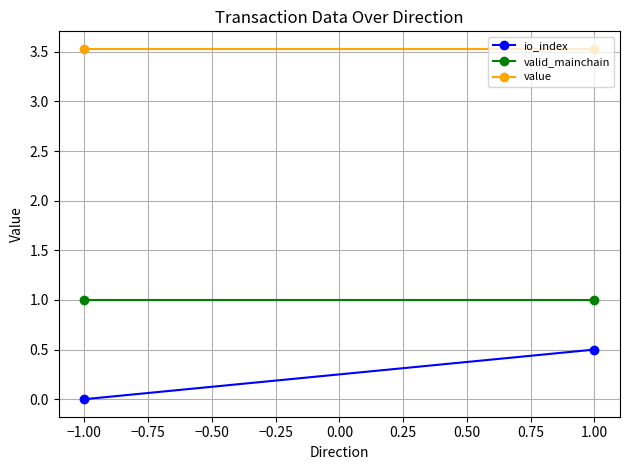

How many lines are shown in the chart?

3